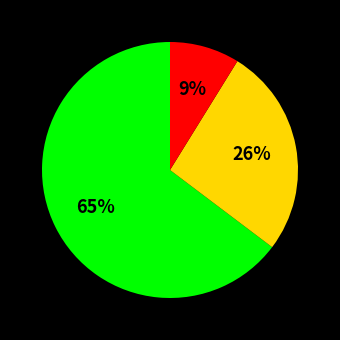

Is there a majority slice in this chart?

Yes